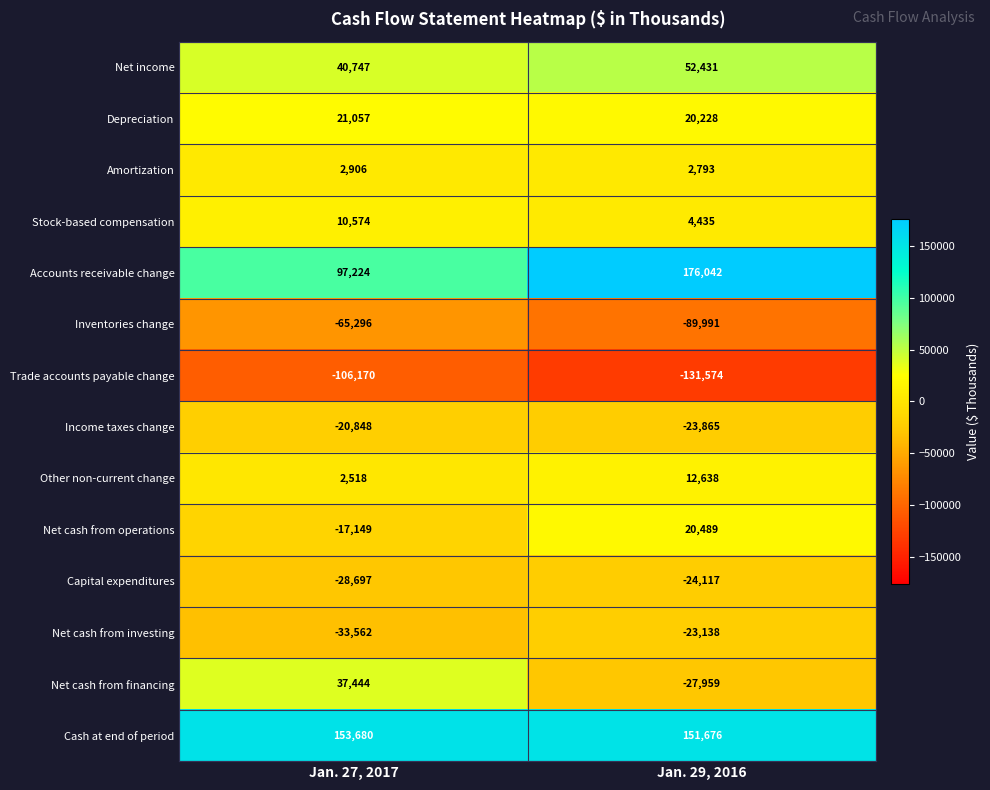

How many distinct data groups are displayed?

14